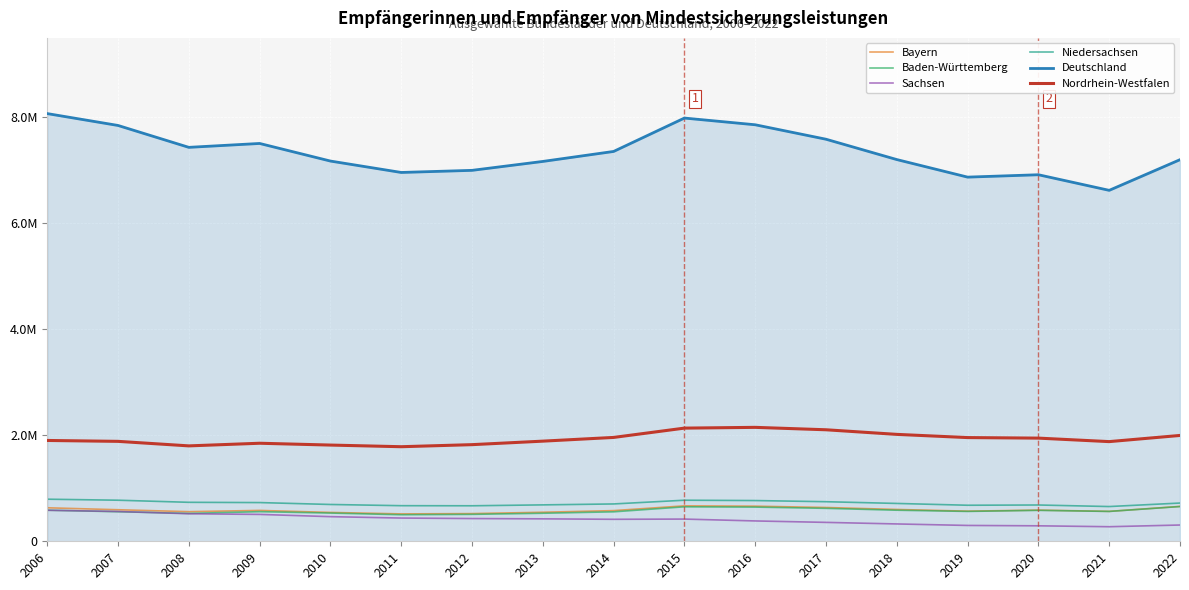

The Niedersachsen series shows 730555 at 2009. True or false?

True